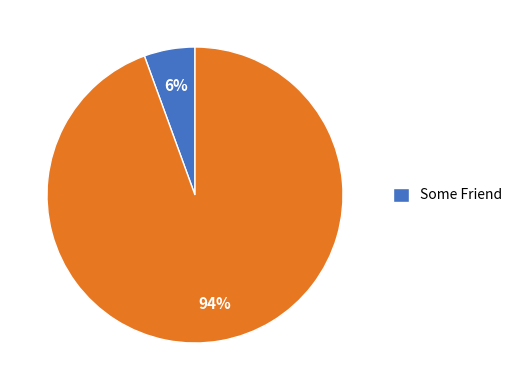

How many slices are in this pie chart?

2